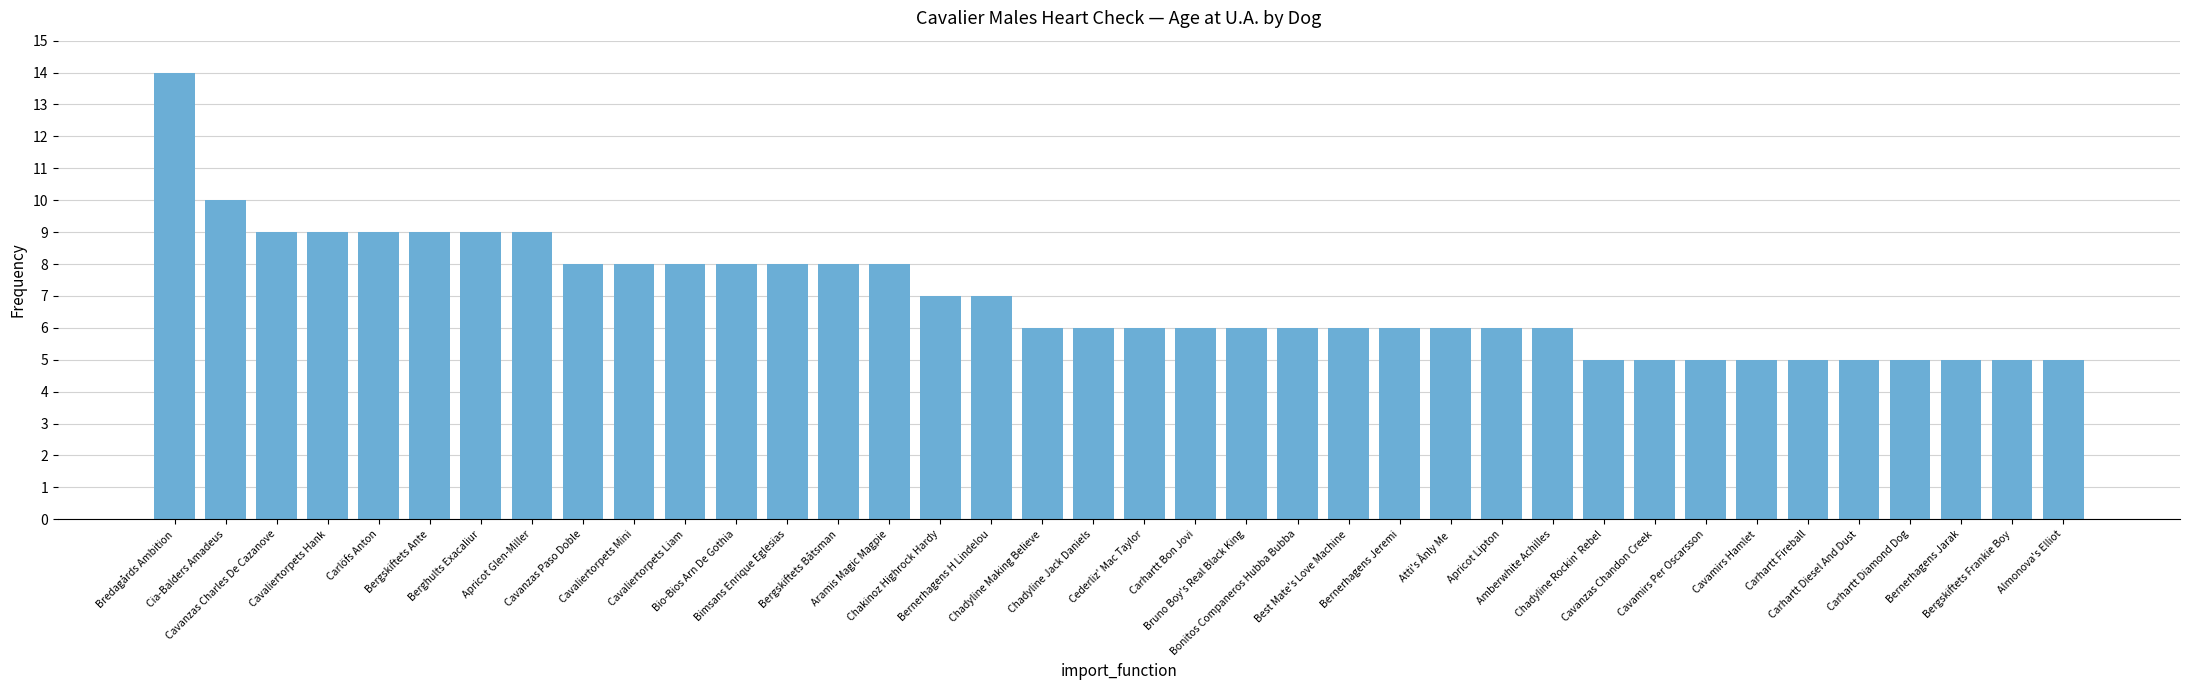

How many categories are shown in the chart?

38